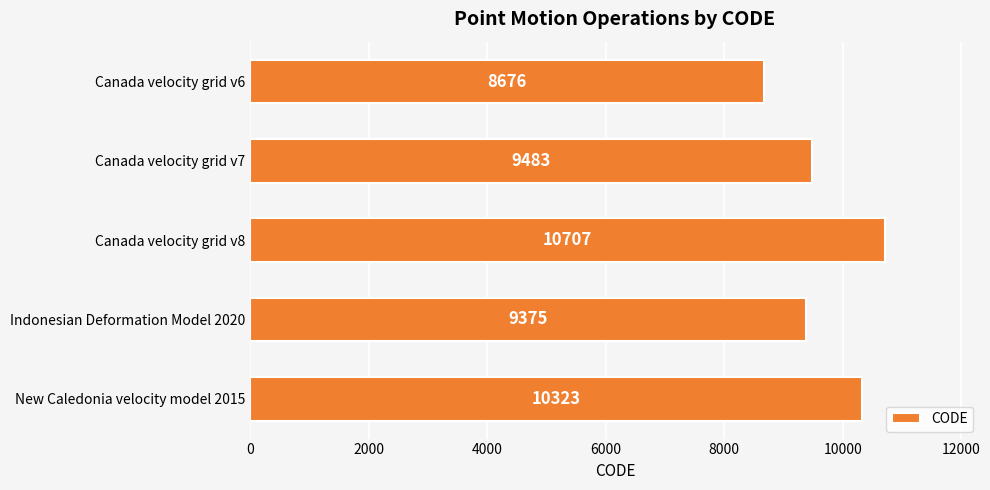

At which label is the value closest to 9691?

Canada velocity grid v7